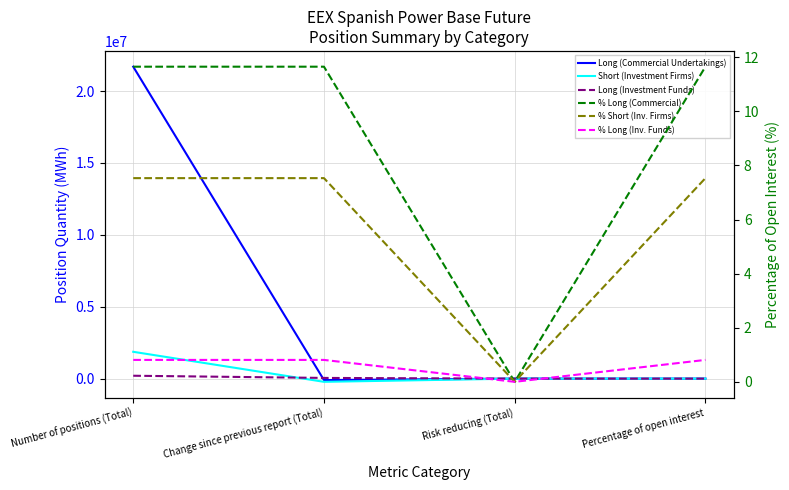

Between which two adjacent categories do % Long (Commercial) and Short (Investment Firms) first intersect?

Number of positions (Total) and Change since previous report (Total)